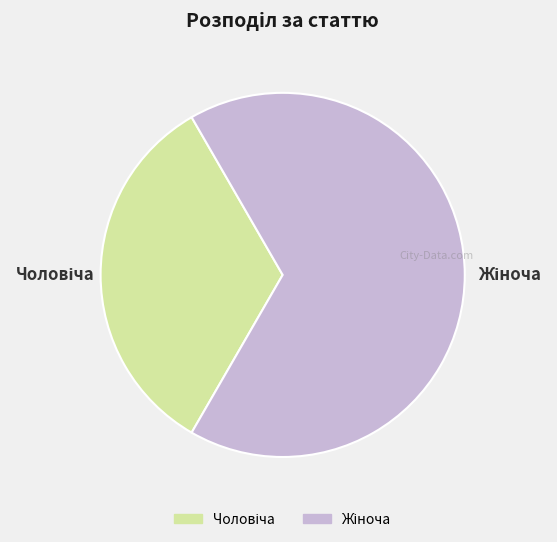

Does any single category account for the majority?

Yes